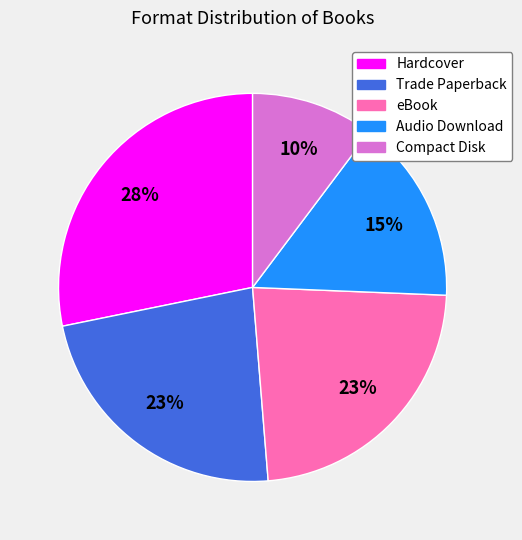

To the nearest percent, what percentage of the pie is Trade Paperback?

23%